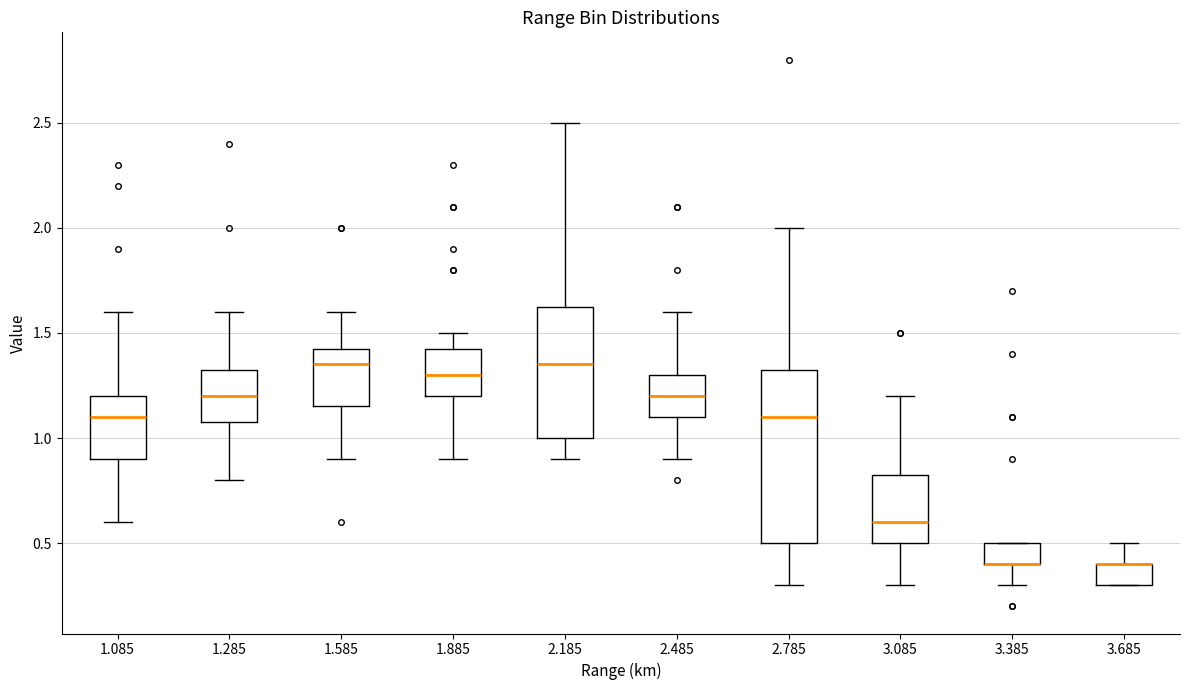

Where does the median line of the box at x = 3.085 sit on the y-axis? The values are not printed on the chart, so give them approximately, as read against the axis.

0.60